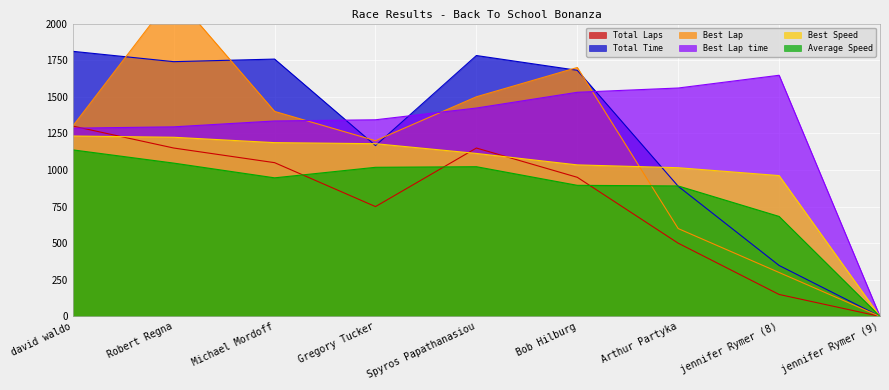

Which series has the largest total across all categories?

Best Lap time